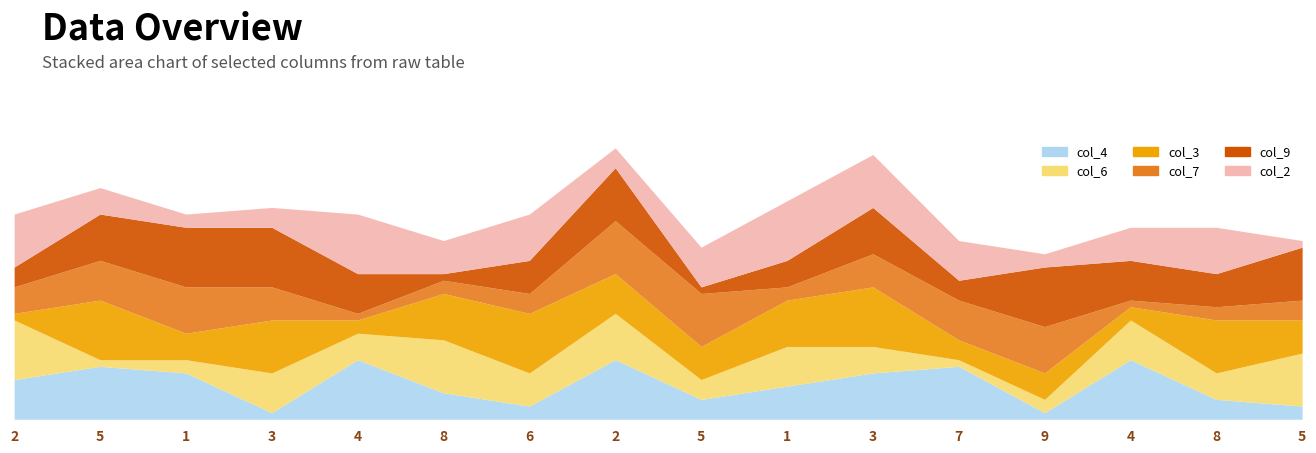

How many times do col_2 and col_6 cross each other?

8